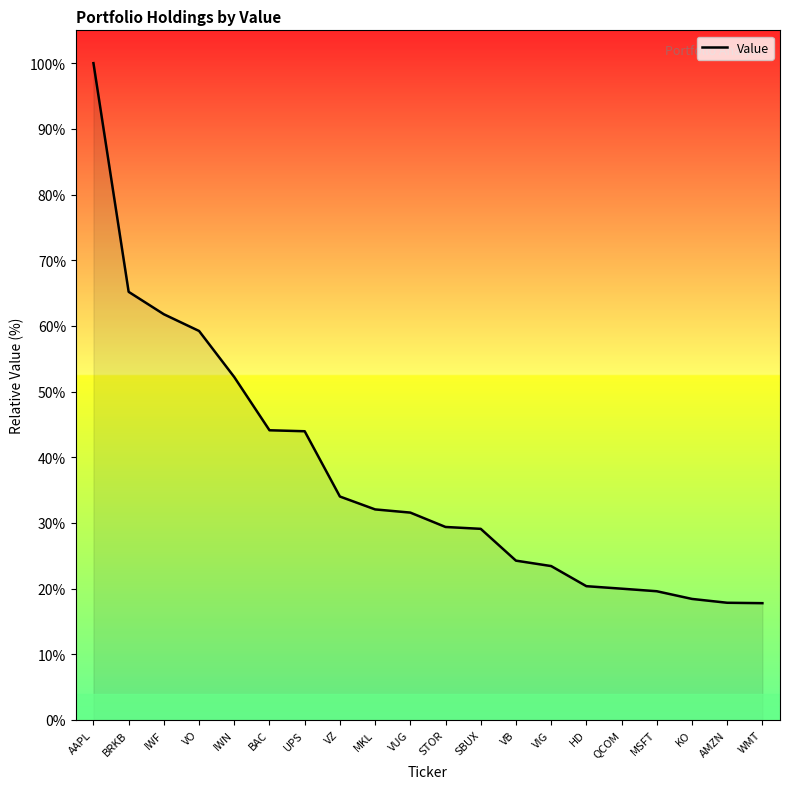

What position from the right is VZ?

13